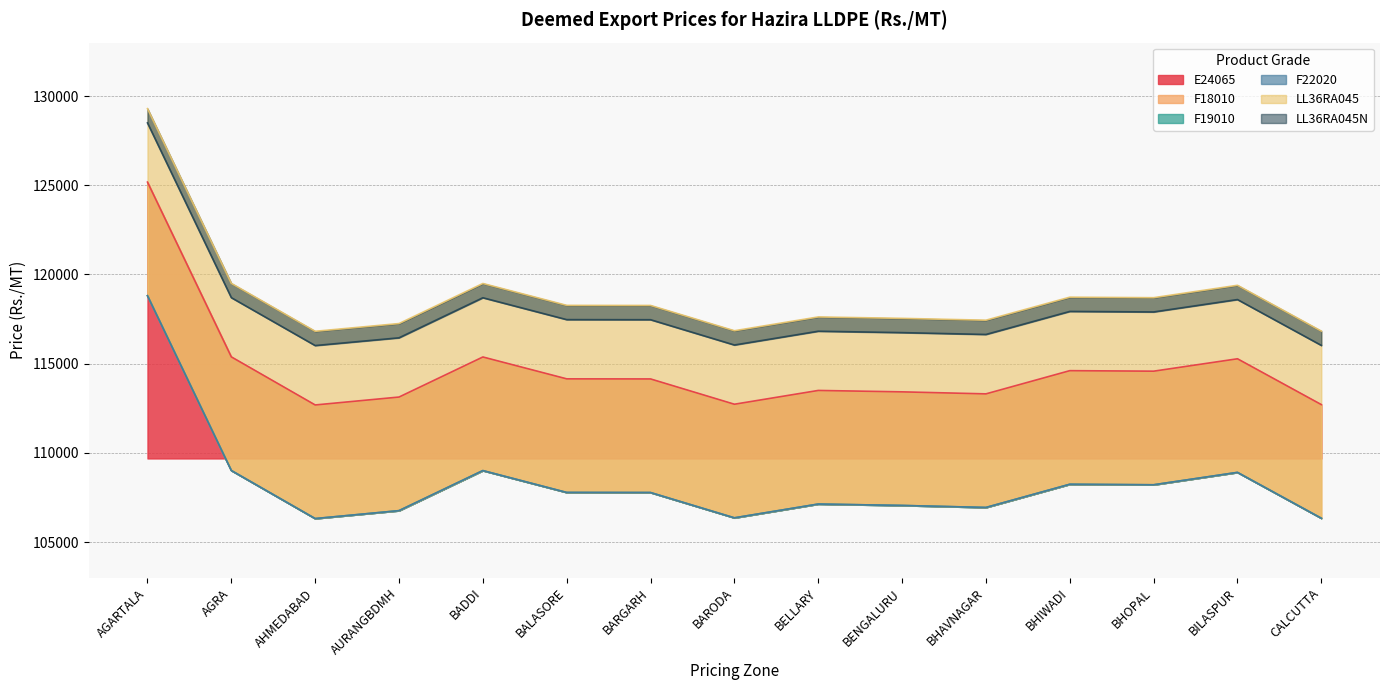

Which has a higher value, AGRA or BHAVNAGAR?

AGRA